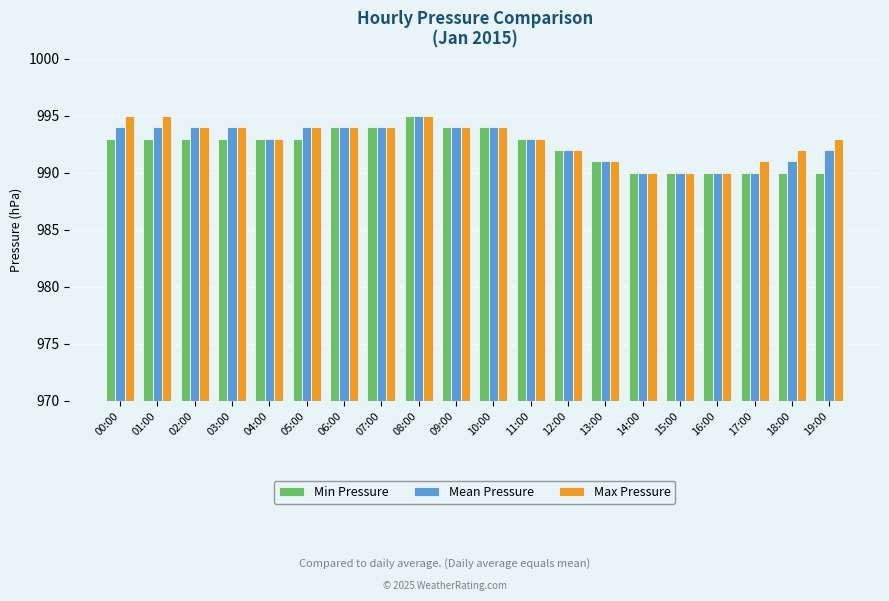

What is the label of the 18th bar from the left?

17:00